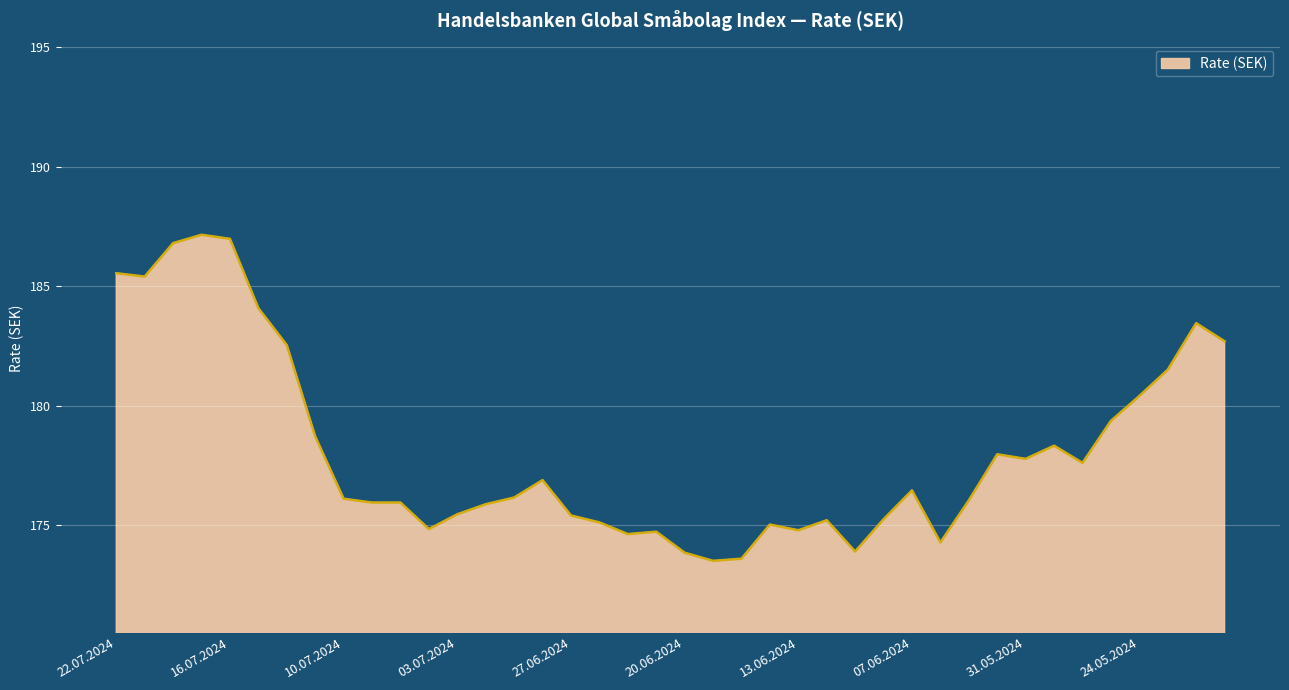

What is the minimum value shown in the chart?

173.5